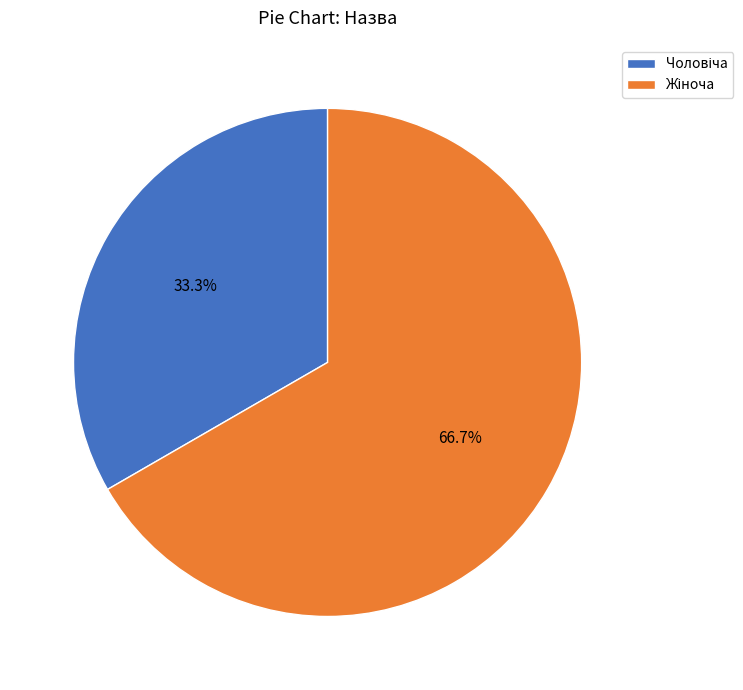

Rank the categories by value from lowest to highest.

Чоловіча, Жіноча